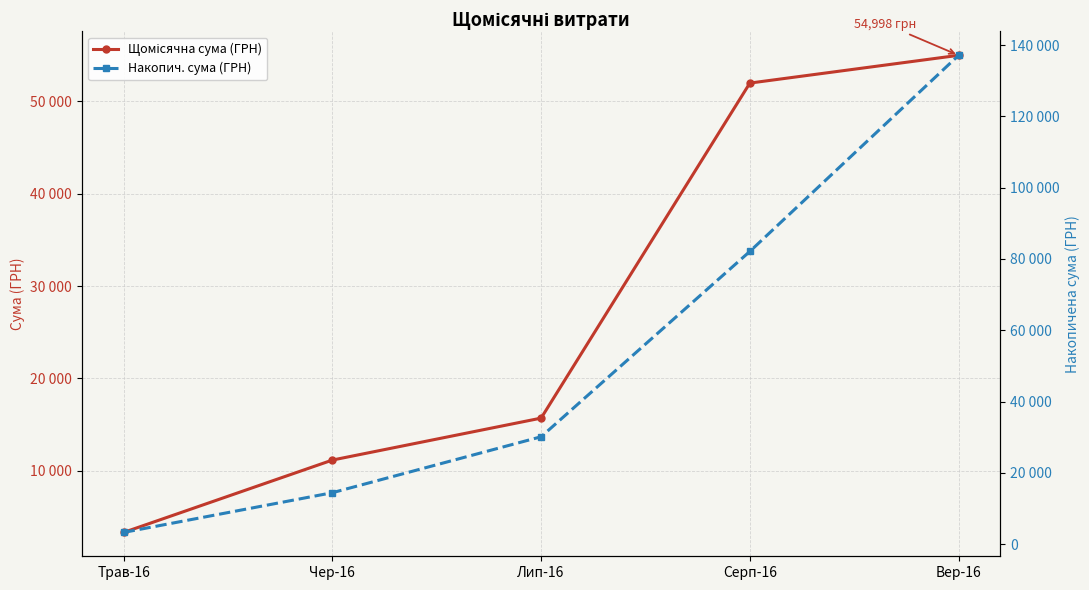

How many categories are shown in the chart?

5